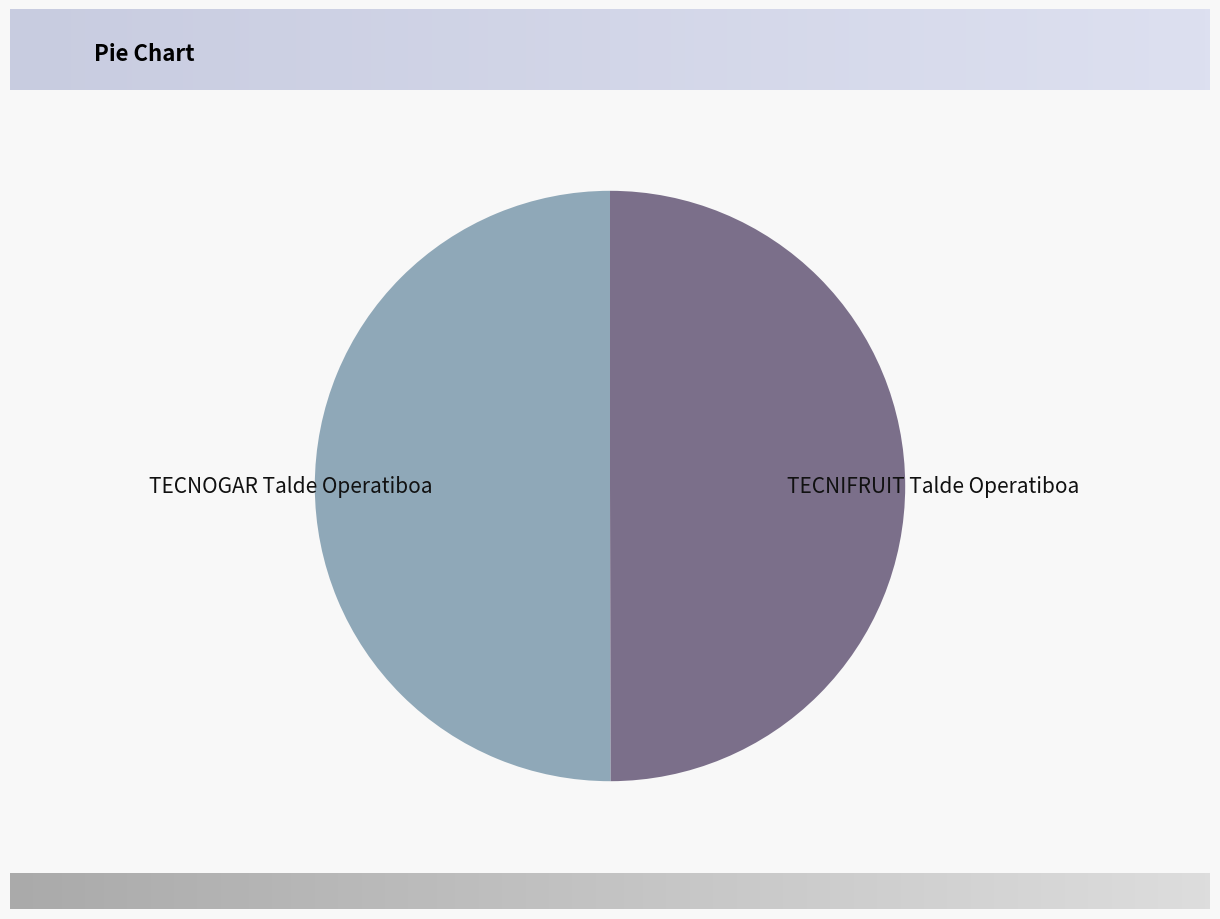

Is it true that TECNOGAR Talde Operatiboa is 50% of the pie?

True